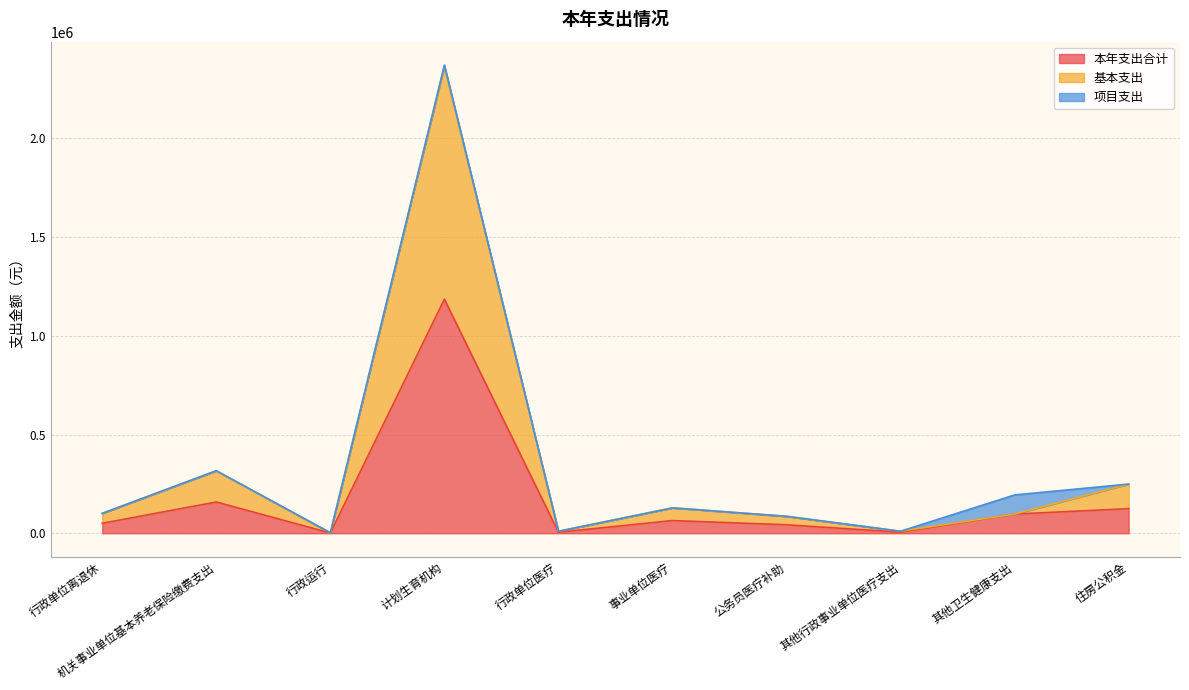

Between 住房公积金 and 计划生育机构, which is larger?

计划生育机构